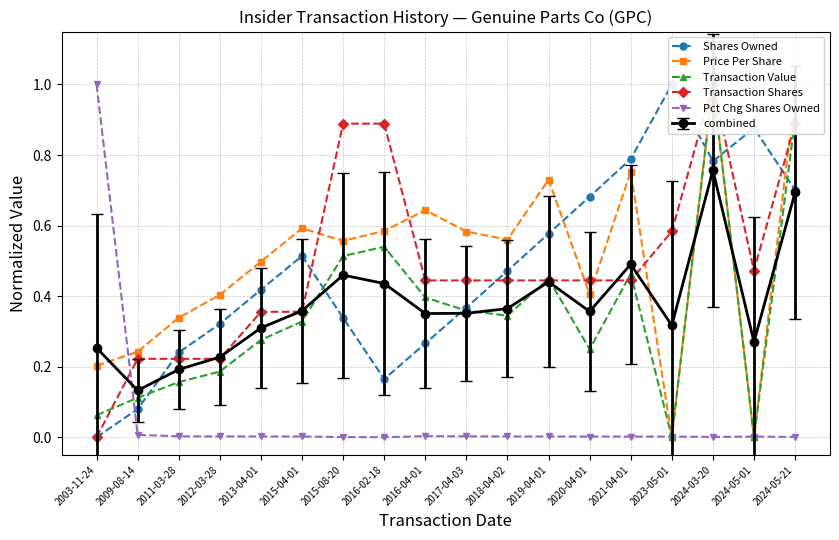

How many times do Price Per Share and Shares Owned cross each other?

4